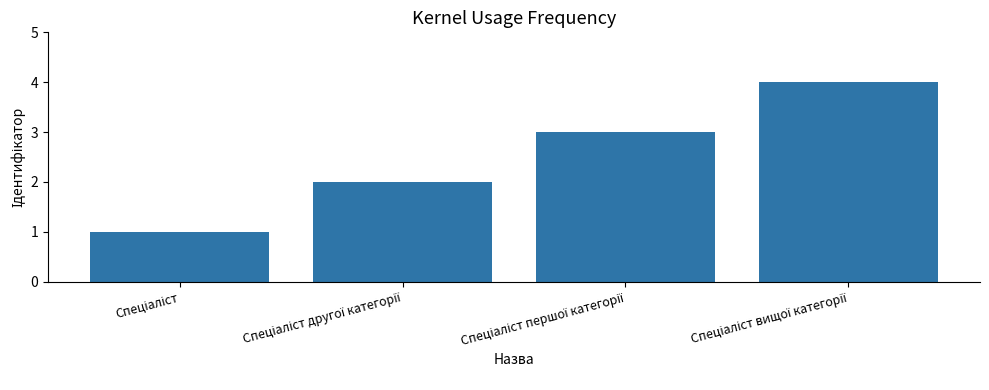

How many categories are shown in the chart?

4